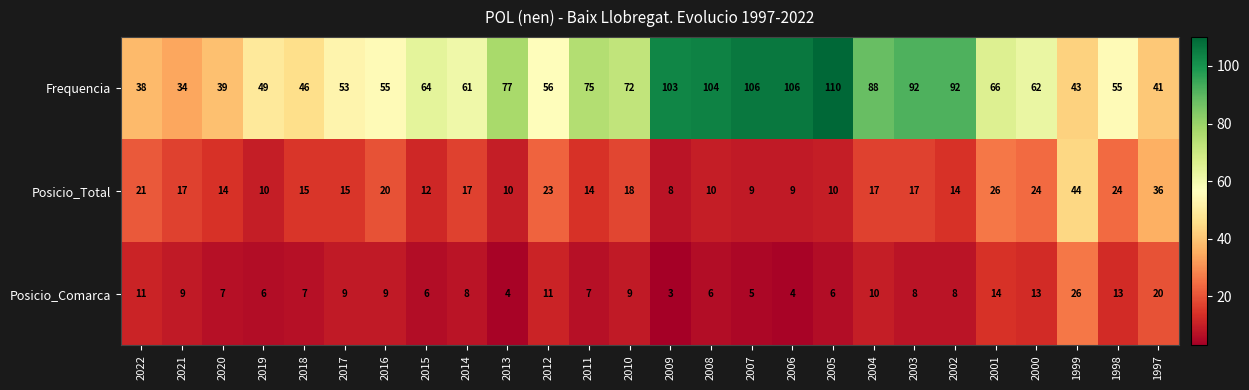

At 1999, list the series in order from largest to smallest.

Posicio_Total, Frequencia, Posicio_Comarca